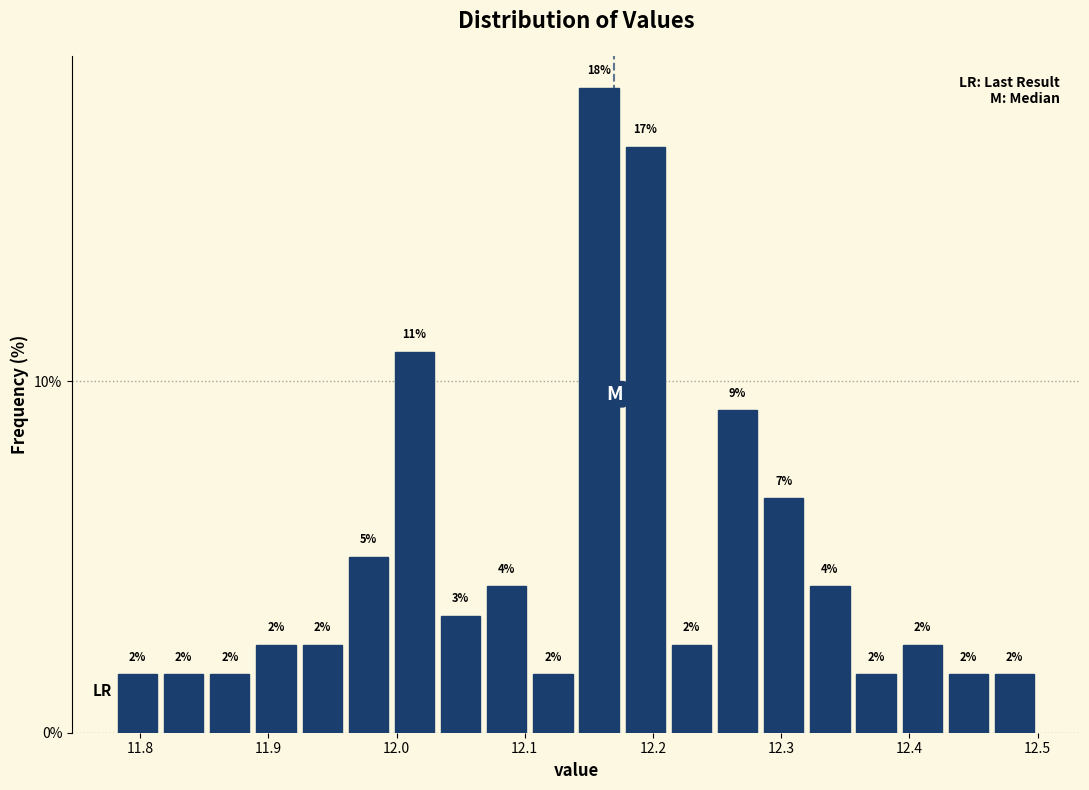

Around what value on the x-axis is the tallest bar? Give the approximate position of its centre, as read against the axis.

12.16